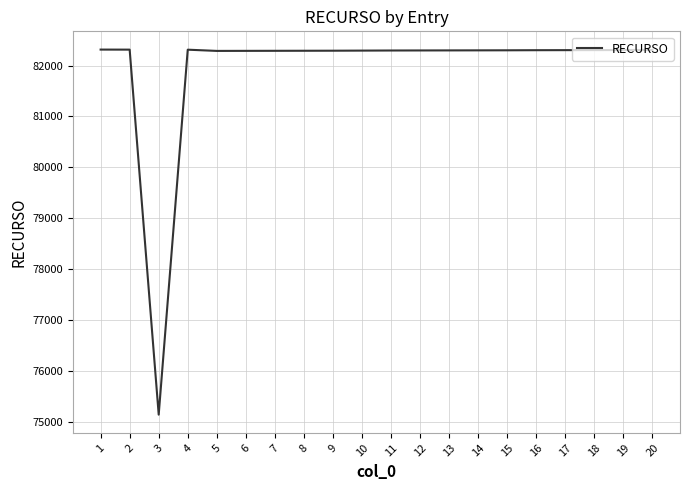

What is the change in value from 3 to 6?

+7146